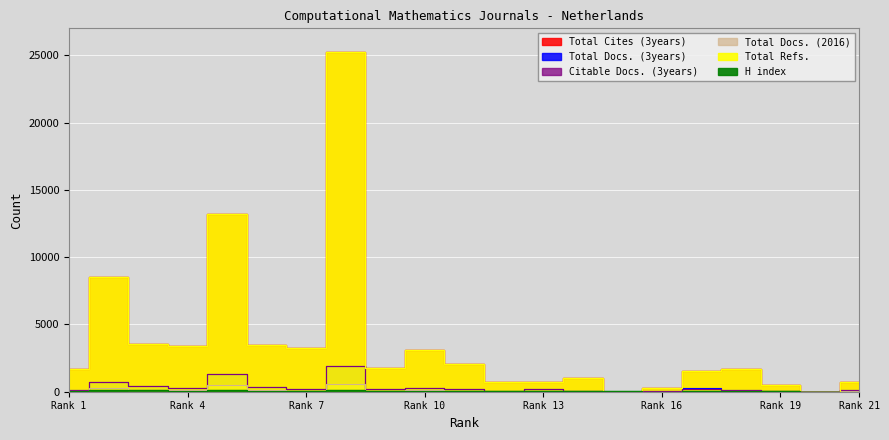

At 3, list the series in order from smallest to largest.

H index, Total Docs. (2016), Citable Docs. (3years), Total Docs. (3years), Total Cites (3years), Total Refs.